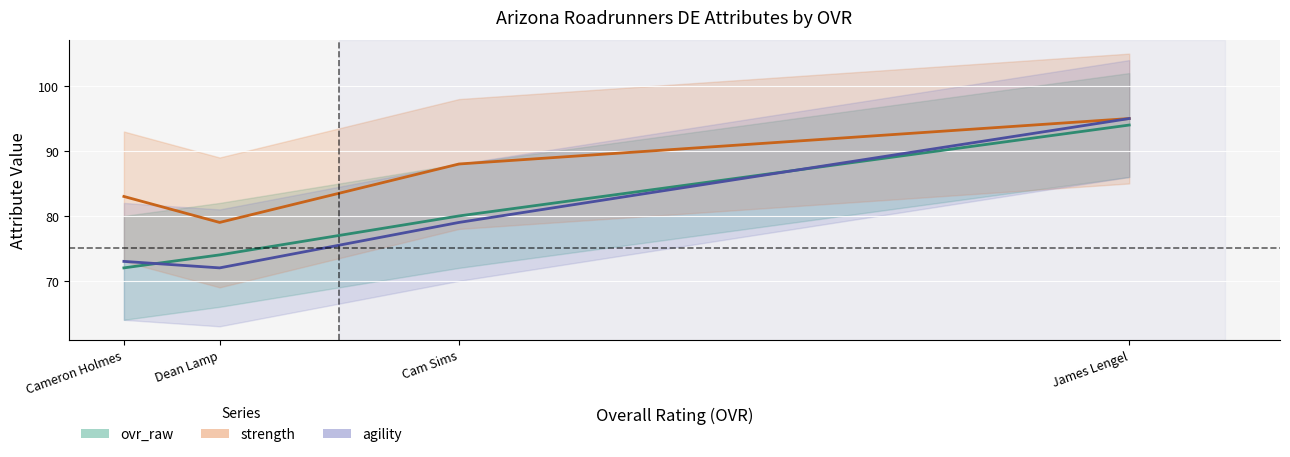

What are all the series names shown in the legend?

ovr_raw, strength, agility